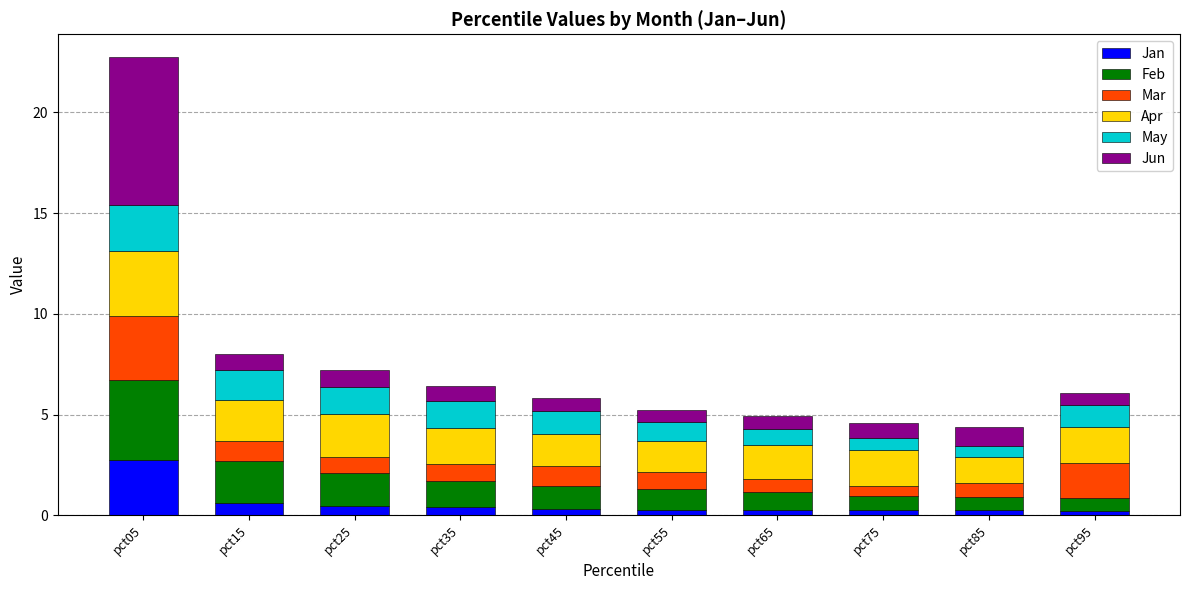

At which label does Jan reach its peak?

pct05